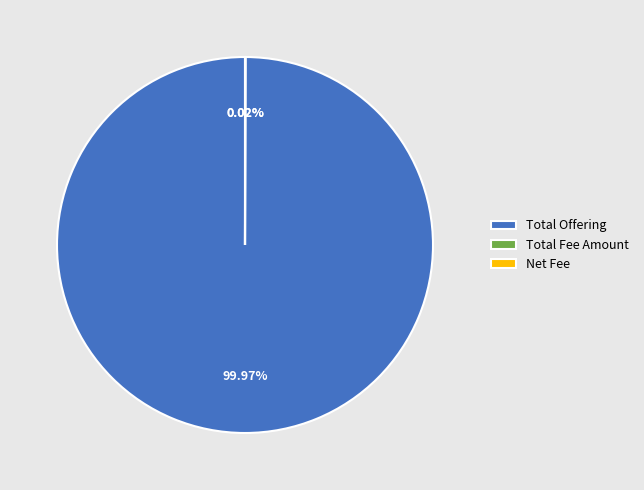

Which category accounts for the majority?

Total Offering